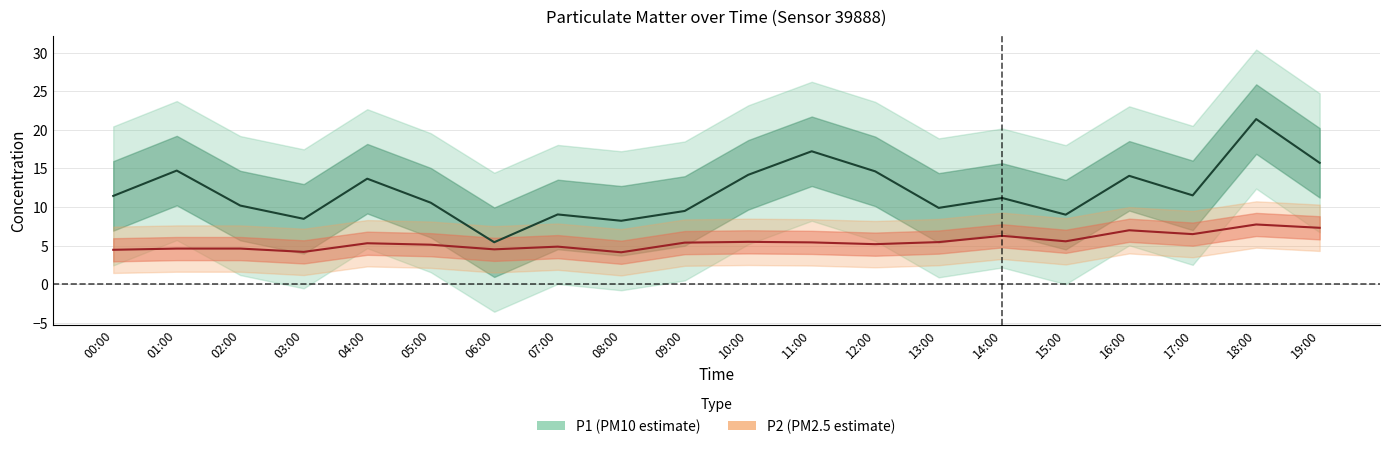

At which category does P1 reach its first local valley?

03:00